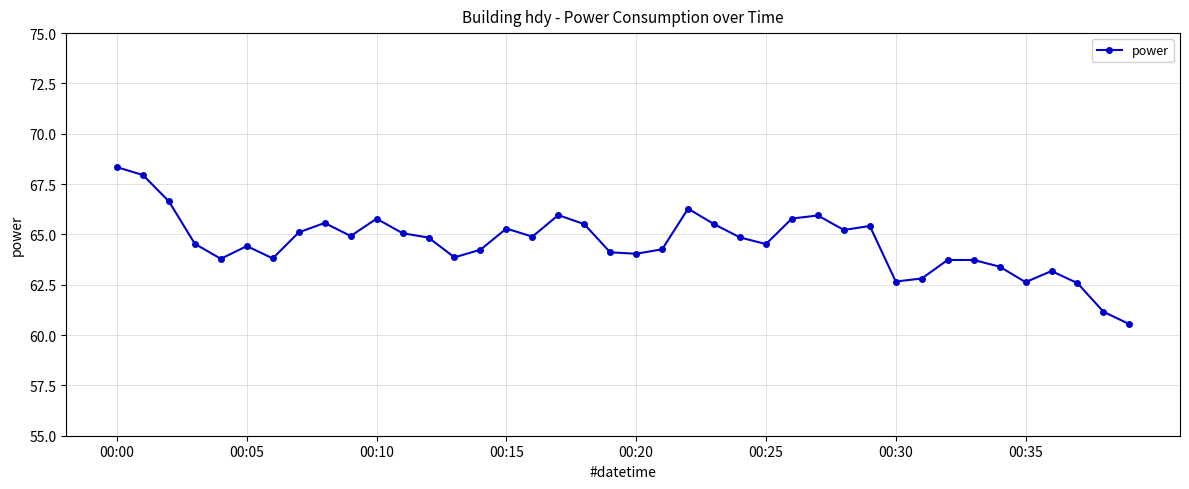

What is the minimum value shown in the chart?

60.5